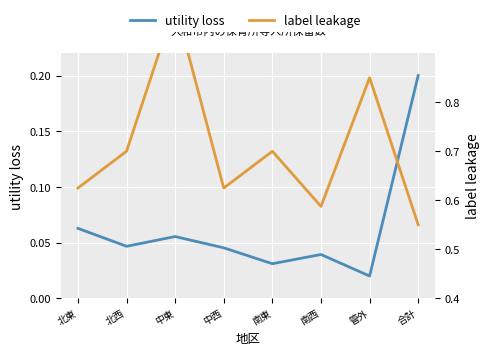

What is the label of the 5th point from the left?

南東